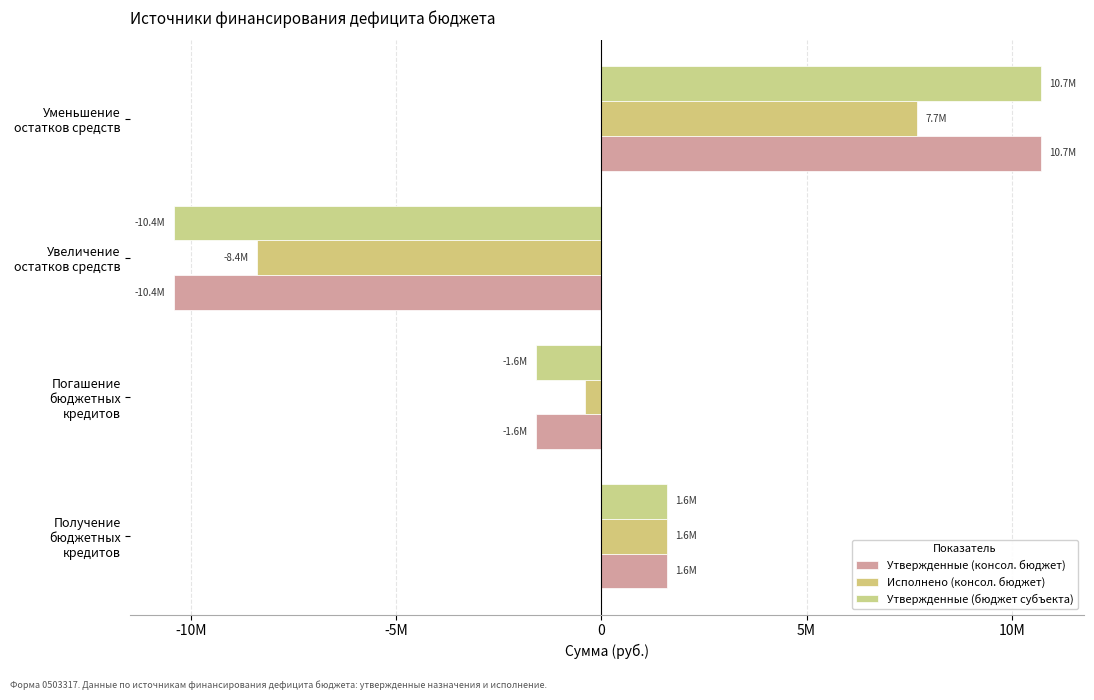

How many values in Исполнено (консол. бюджет) are below zero?

2